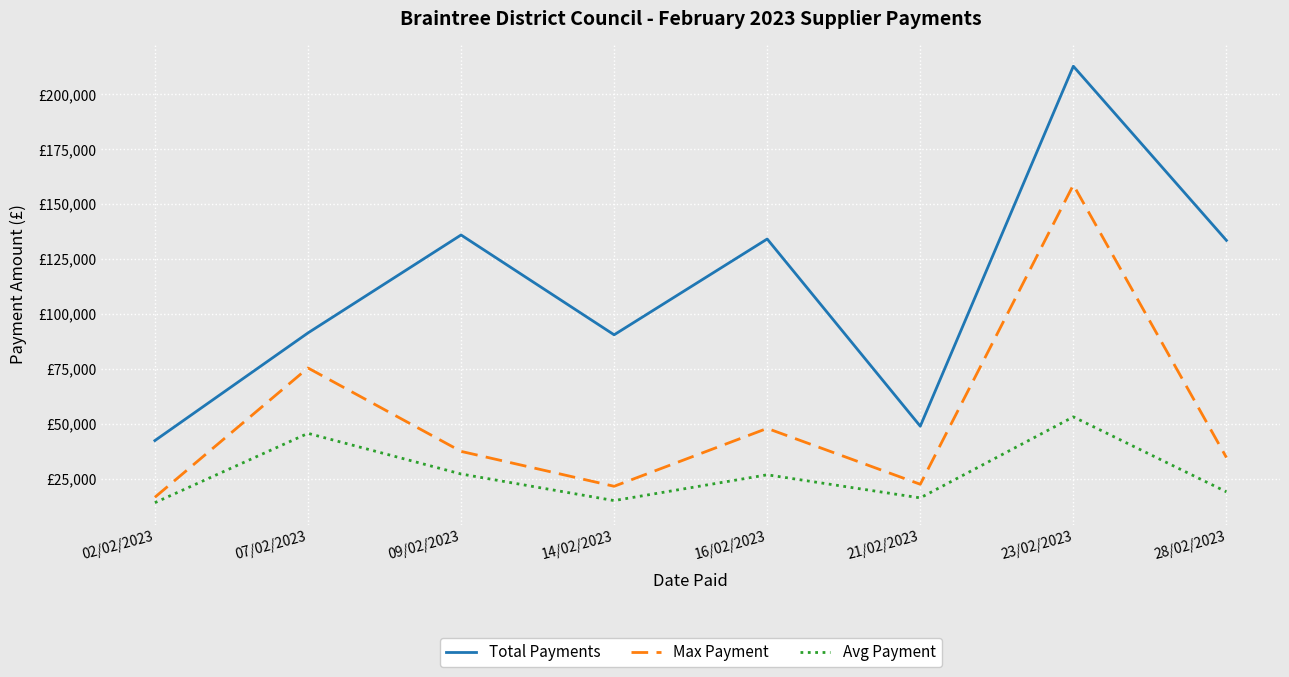

In Max Payment, how many points are lower than both neighbors (excluding endpoints)?

2